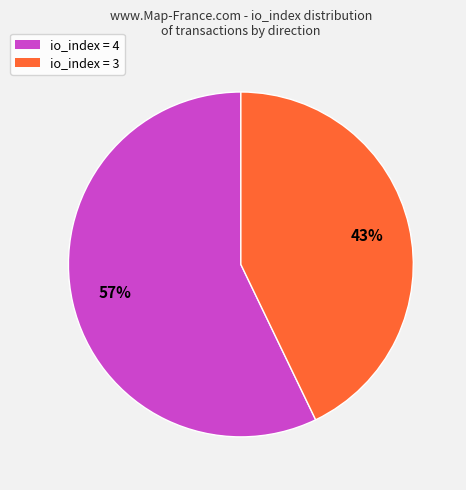

To the nearest percent, what is the difference between the largest and smallest slice percentages?

14%